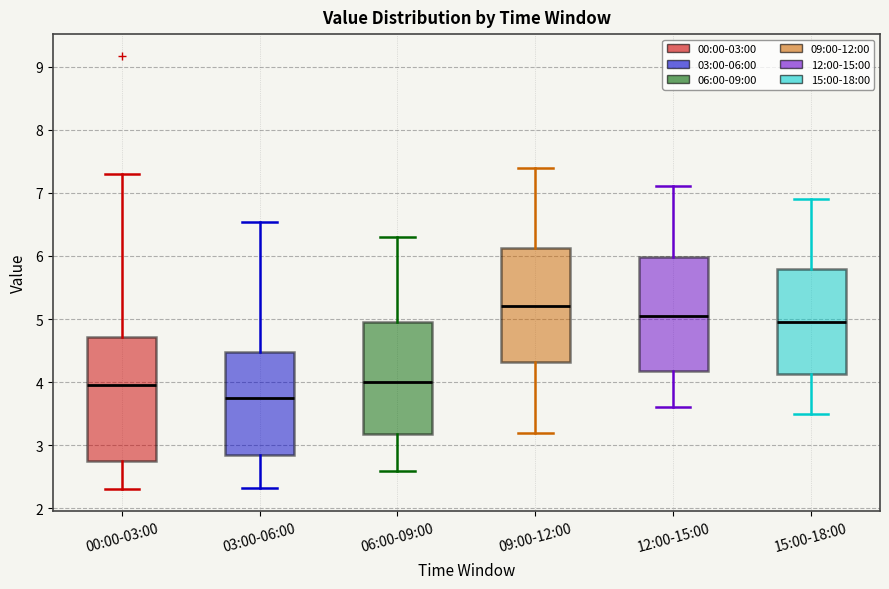

Reading left to right, read every box against the y-axis: the position of its median line, the range the box covers, and the ends of its whiskers. The values are not printed on the chart, so give them approximately, as read against the axis.

00:00-03:00: median 4.0, box 2.8 to 4.7, whiskers 2.3 to 7.3
03:00-06:00: median 3.8, box 2.8 to 4.5, whiskers 2.3 to 6.5
06:00-09:00: median 4.0, box 3.2 to 5.0, whiskers 2.6 to 6.3
09:00-12:00: median 5.2, box 4.3 to 6.1, whiskers 3.2 to 7.4
12:00-15:00: median 5.1, box 4.2 to 6.0, whiskers 3.6 to 7.1
15:00-18:00: median 5.0, box 4.1 to 5.8, whiskers 3.5 to 6.9